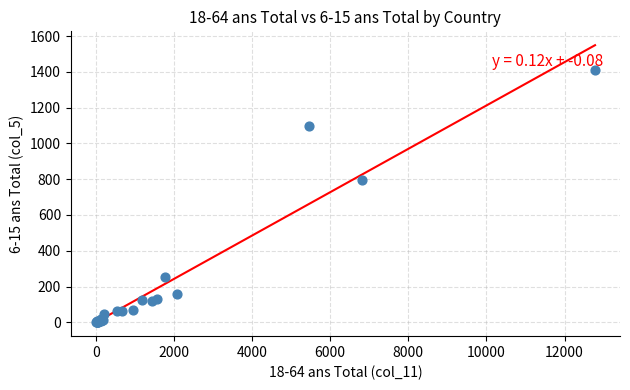

What Y value in the scatter plot is closest to 704?

793